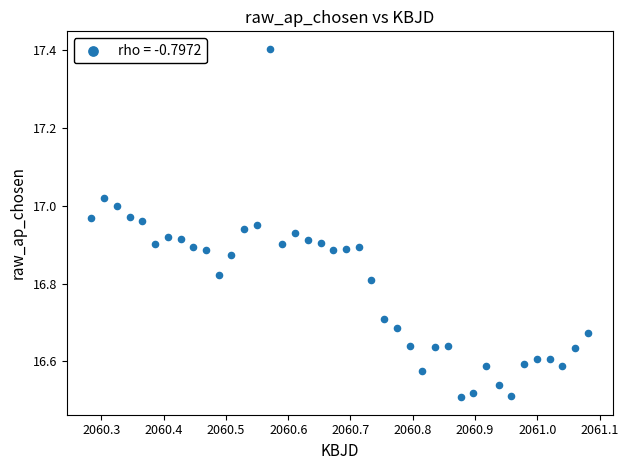

What is the range of Y values (max minus min)?

0.9